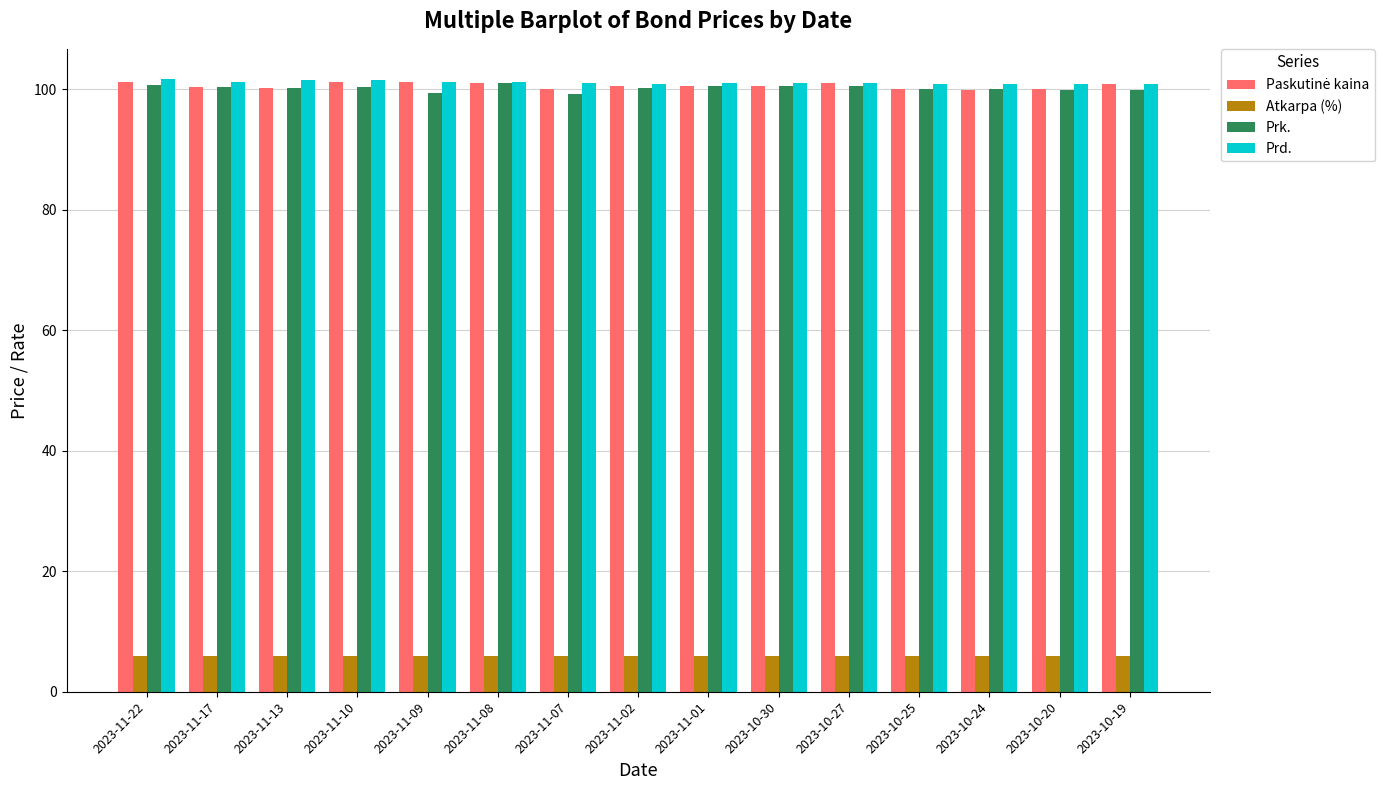

At how many categories does at least one series exceed 23?

15